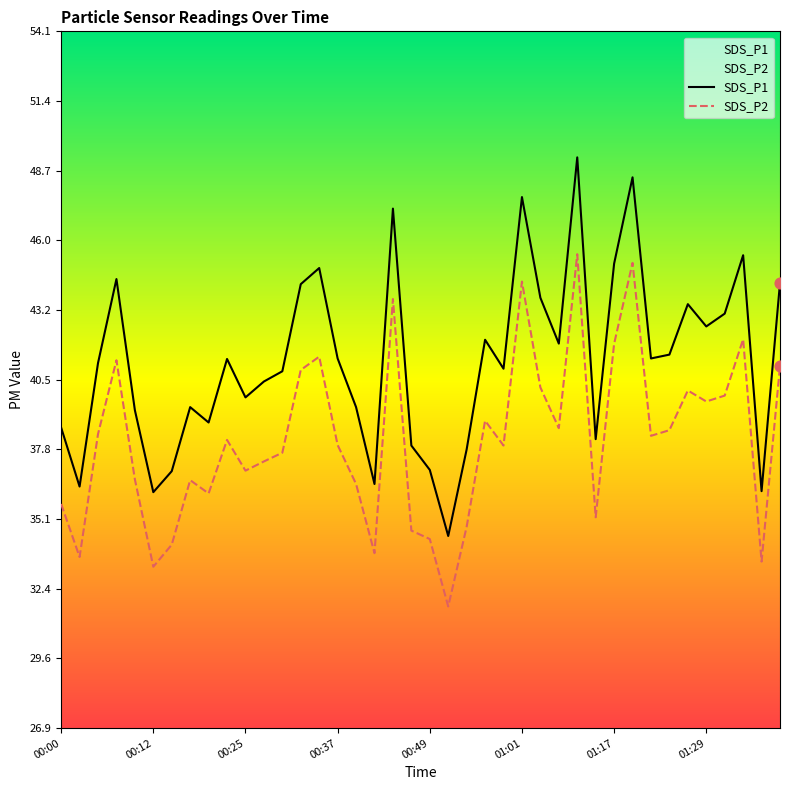

What are all the series names shown in the legend?

SDS_P1, SDS_P2